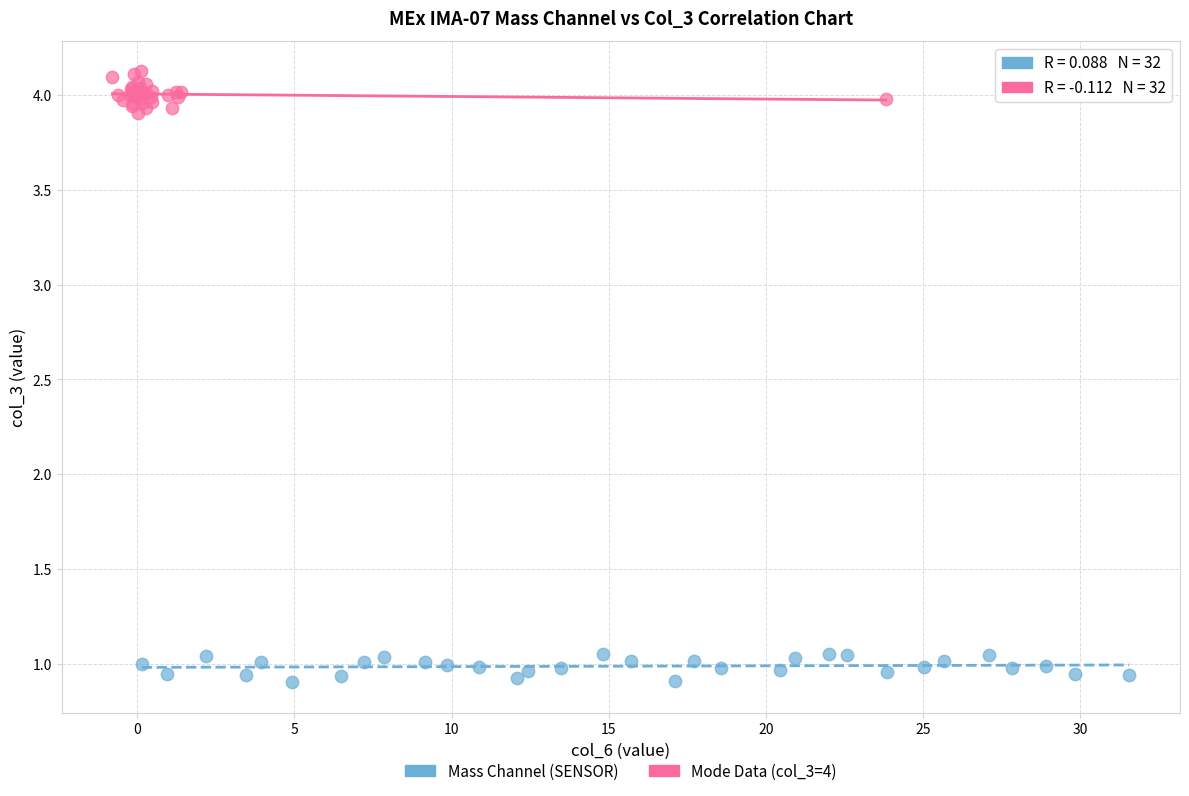

Which series contains the lowest Y value?

Mass Channel (SENSOR)